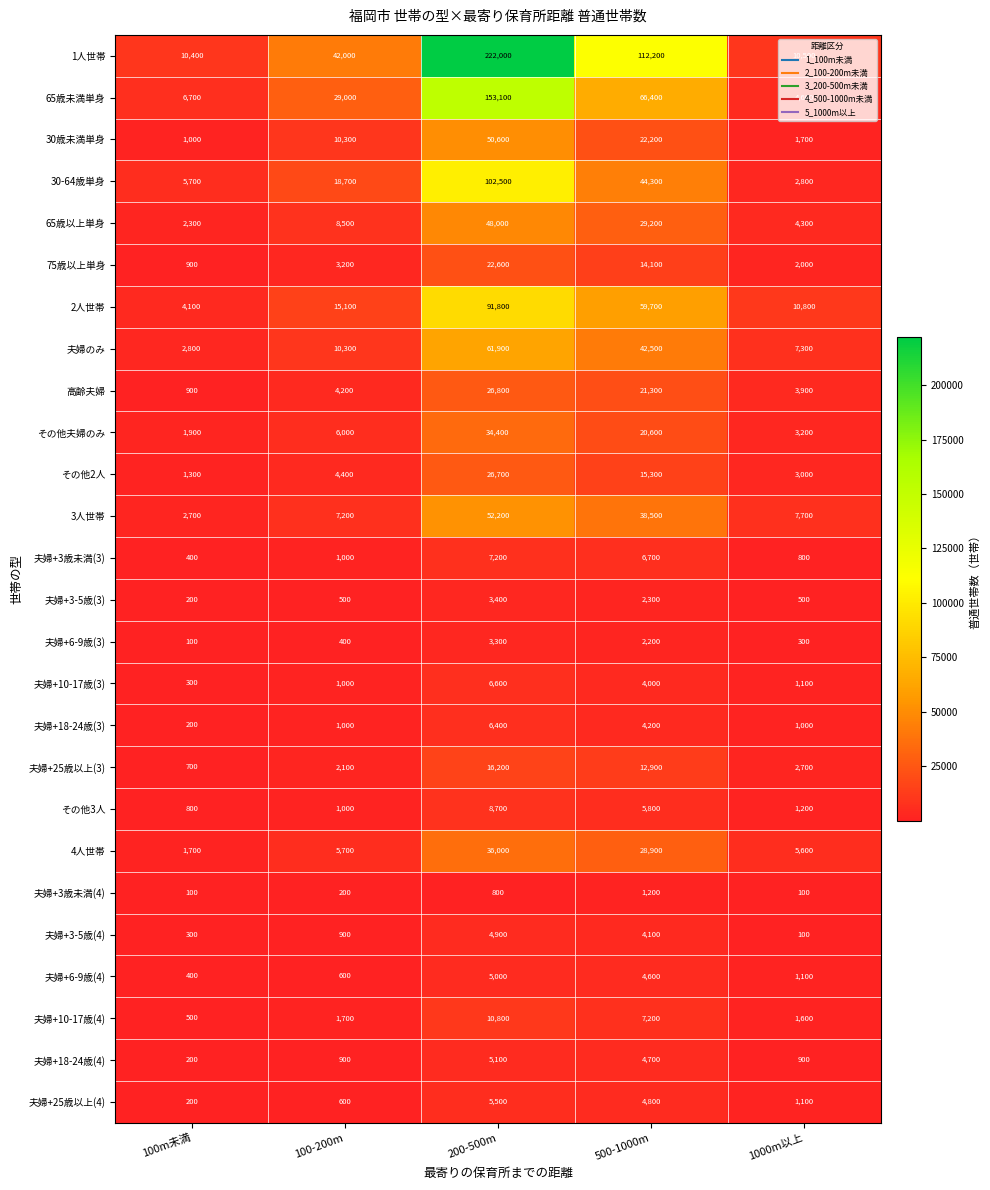

Count the number of categories in the chart.

5